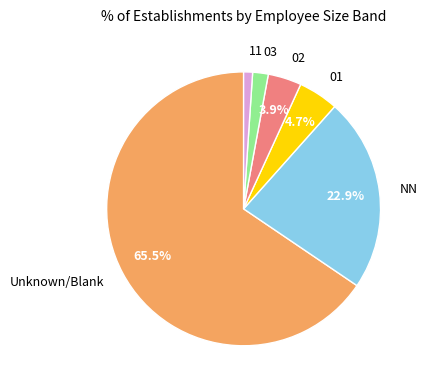

What is the ratio of the value at 02 to the value at 01?

0.8